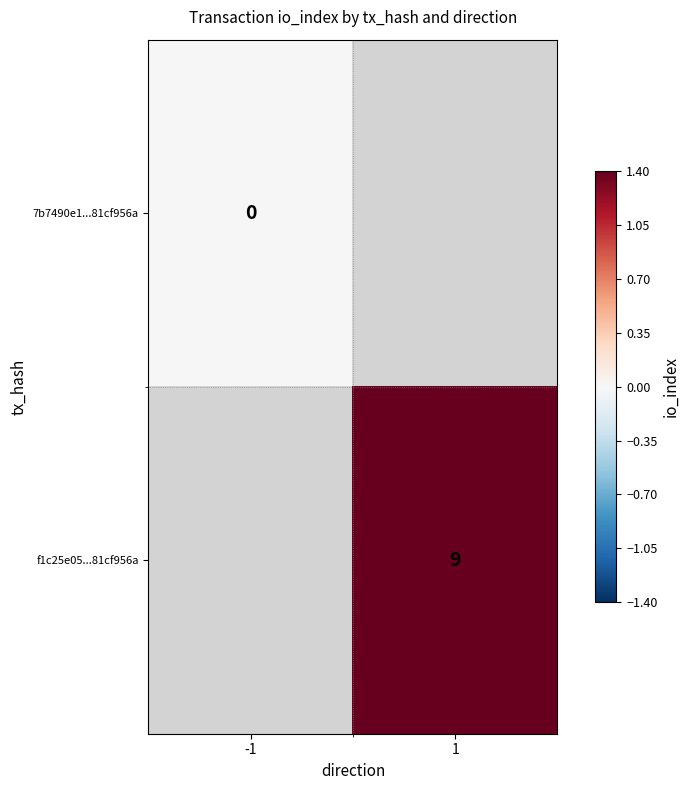

How many categories are shown in the chart?

2